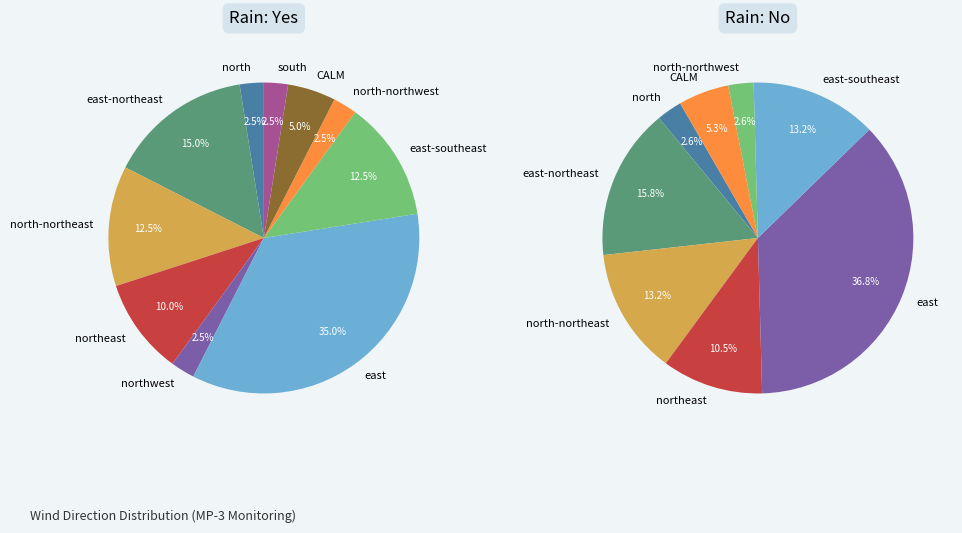

Which has a higher value, Yes or No?

Yes